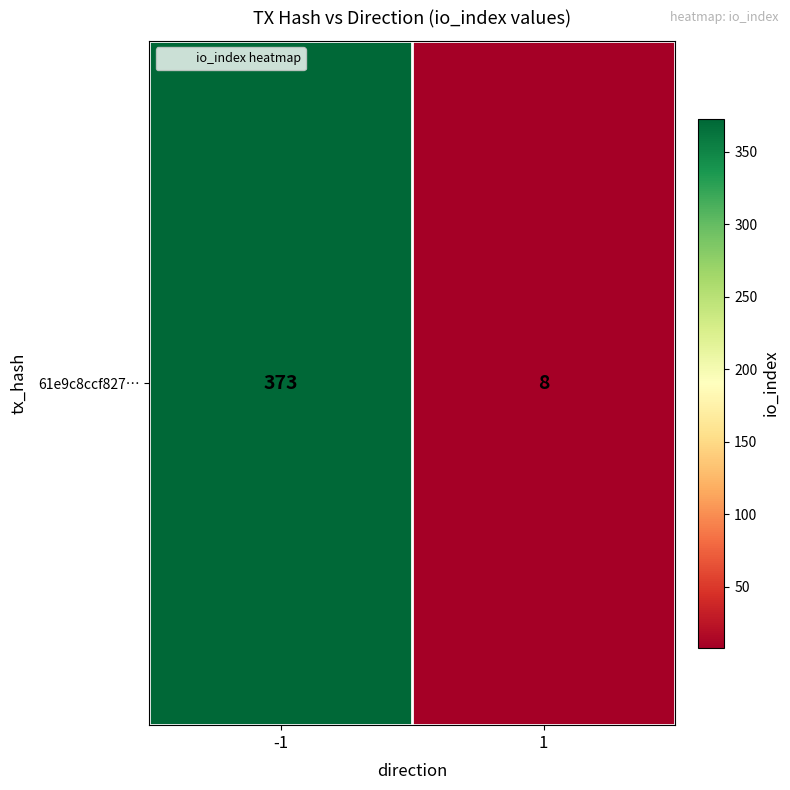

What is the ratio of the value at -1 to the value at 1?

46.6